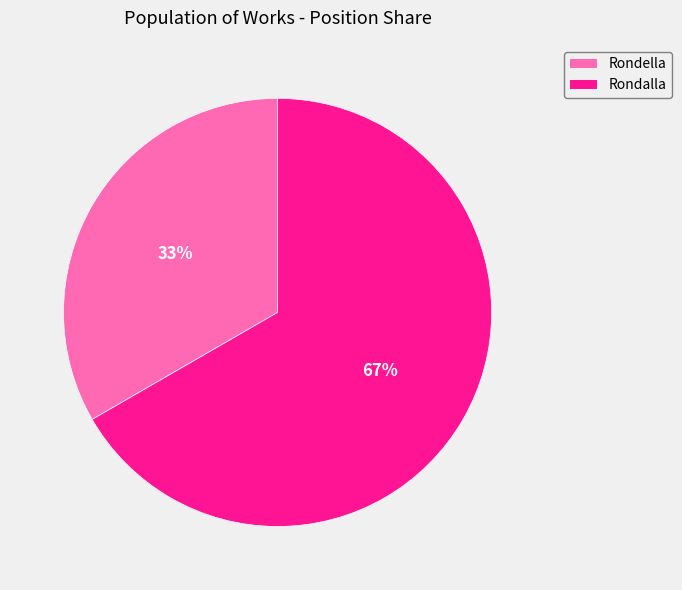

What percentage is the Rondalla slice, to the nearest percent?

67%